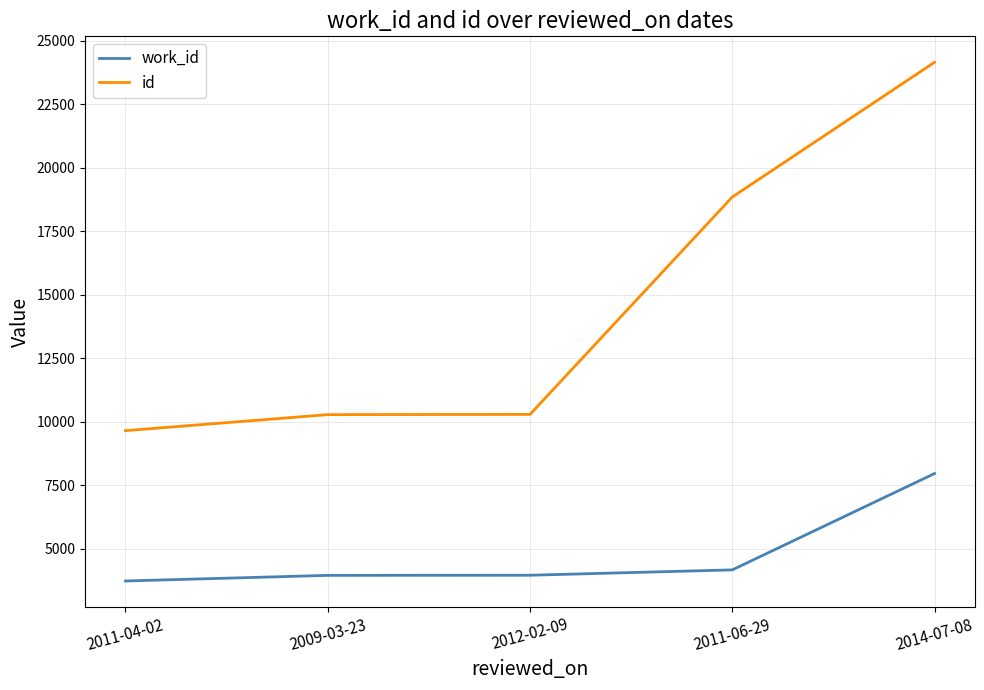

True or false: id and work_id cross at least once.

False